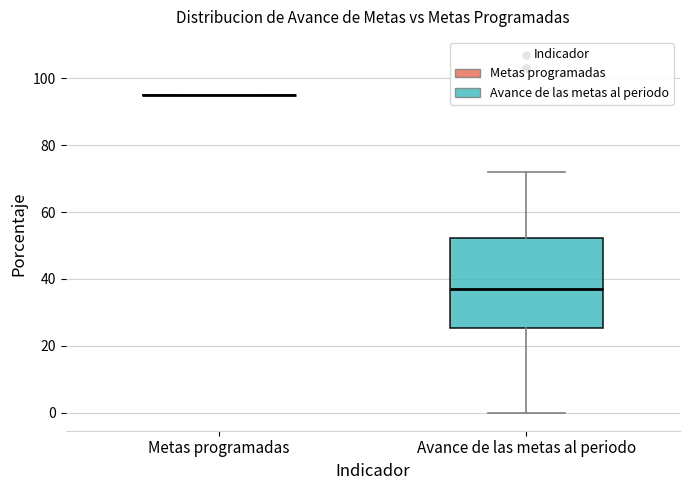

Reading left to right, transcribe this box plot: for each box, give where its median line is, the range the box spans, and where its two whiskers end, as read against the y-axis. The values are not printed on the chart, so give them approximately, as read against the axis.

Metas programadas: box collapsed to a line at 96, whiskers 96 to 96
Avance de las metas al periodo: median 38, box 26 to 52, whiskers 0 to 72